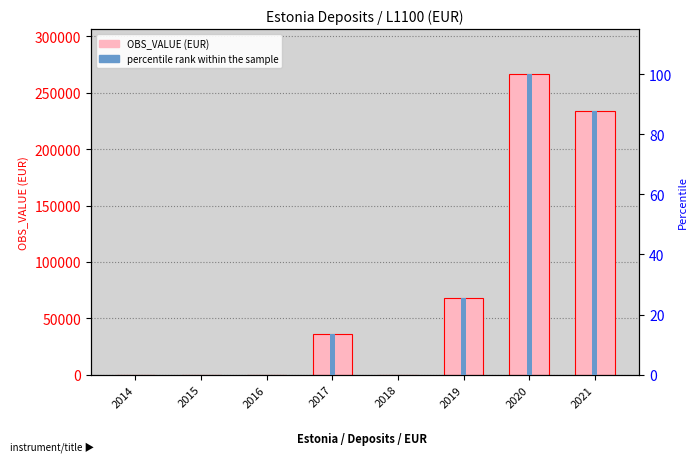

The percentile rank within the sample series shows 87.8 at 2021. True or false?

True